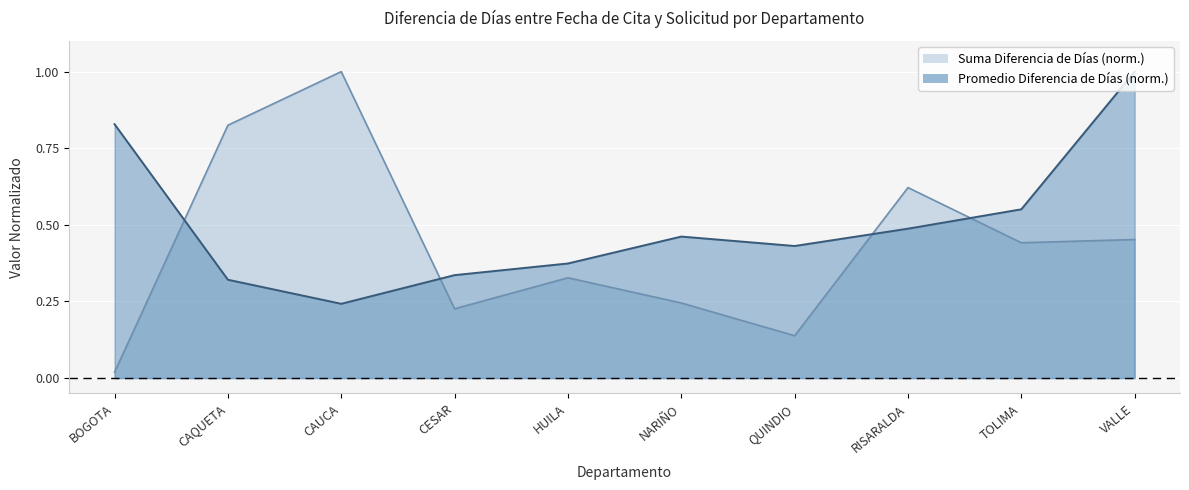

List the series in order of their overall mean, highest first.

Promedio Diferencia de Días (norm.), Suma Diferencia de Días (norm.)